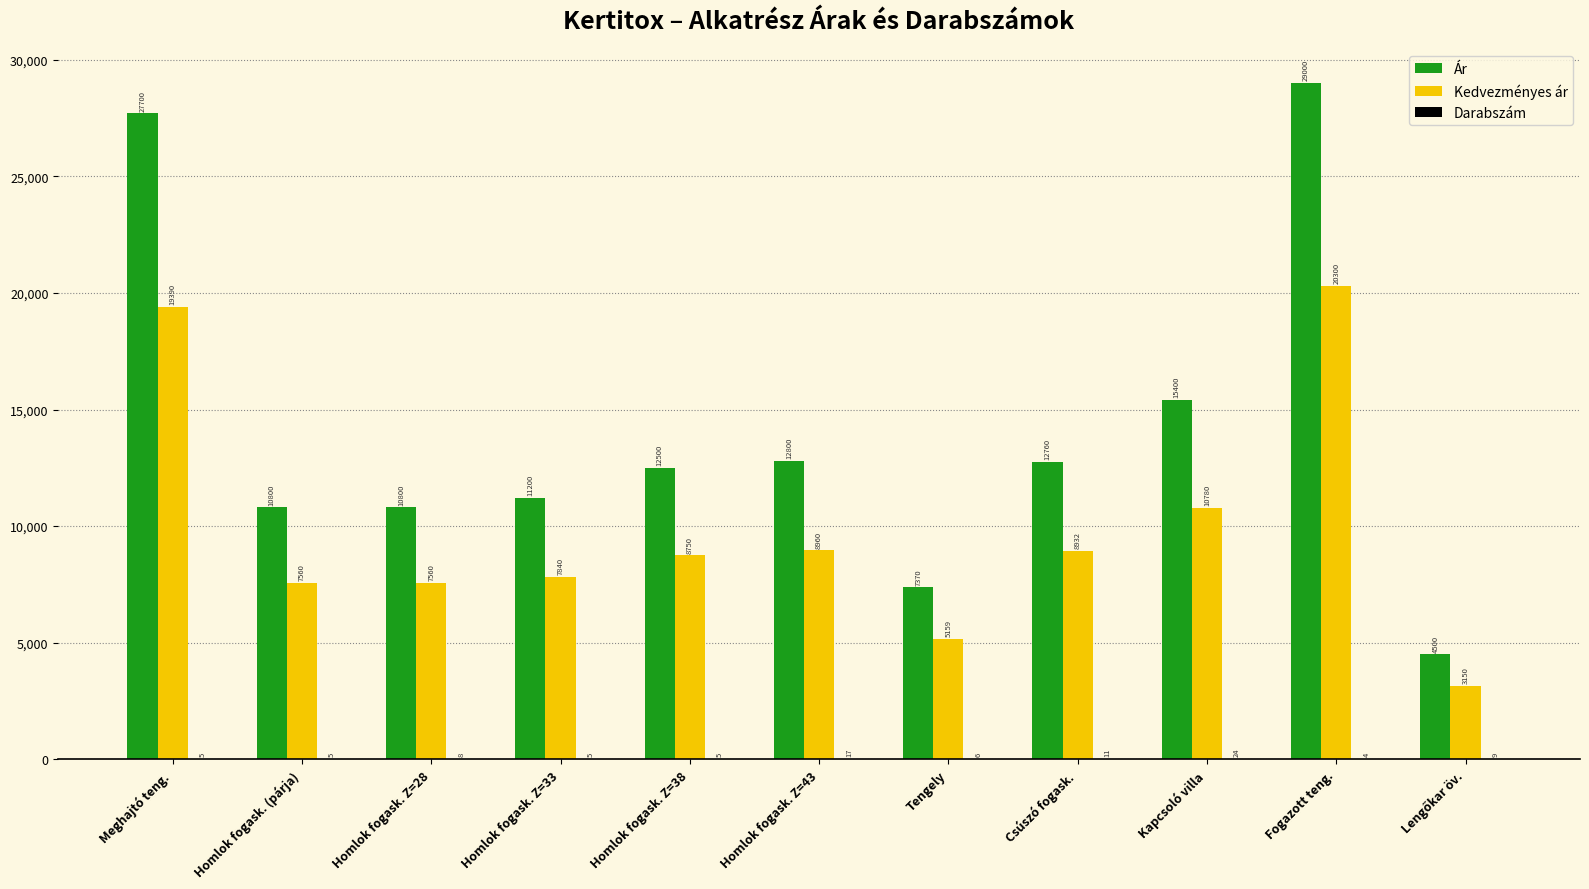

Which series has the largest total across all categories?

Ár